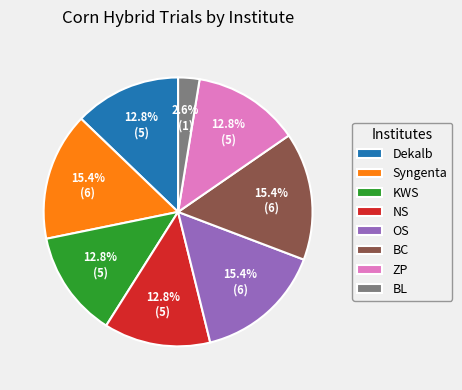

How much of the chart is everything except ZP?

87.2%